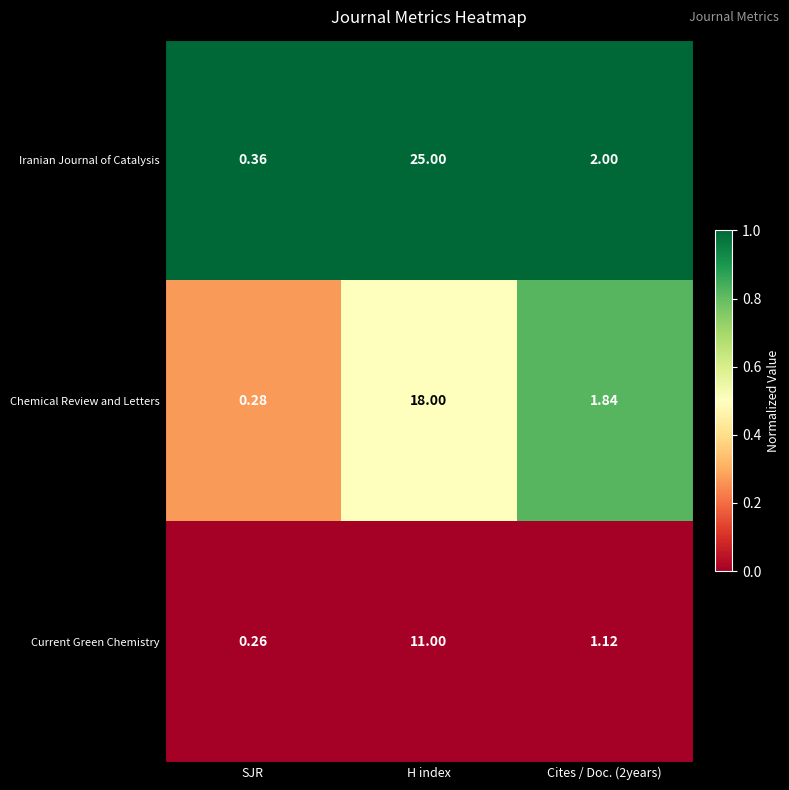

Rank the series by their average value, from lowest to highest.

Current Green Chemistry, Chemical Review and Letters, Iranian Journal of Catalysis